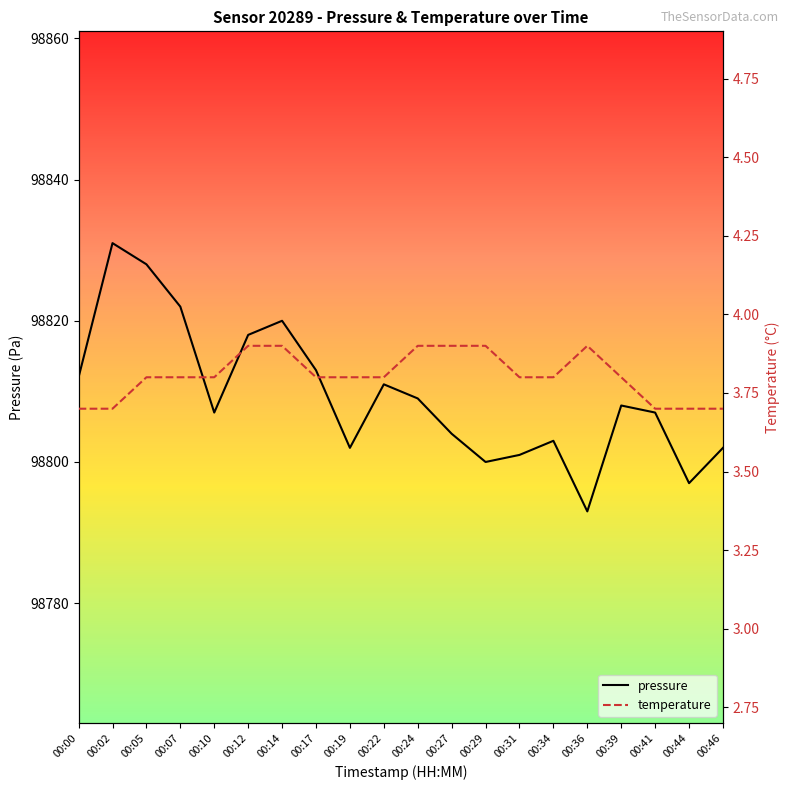

What is the average value of the pressure series?

98809